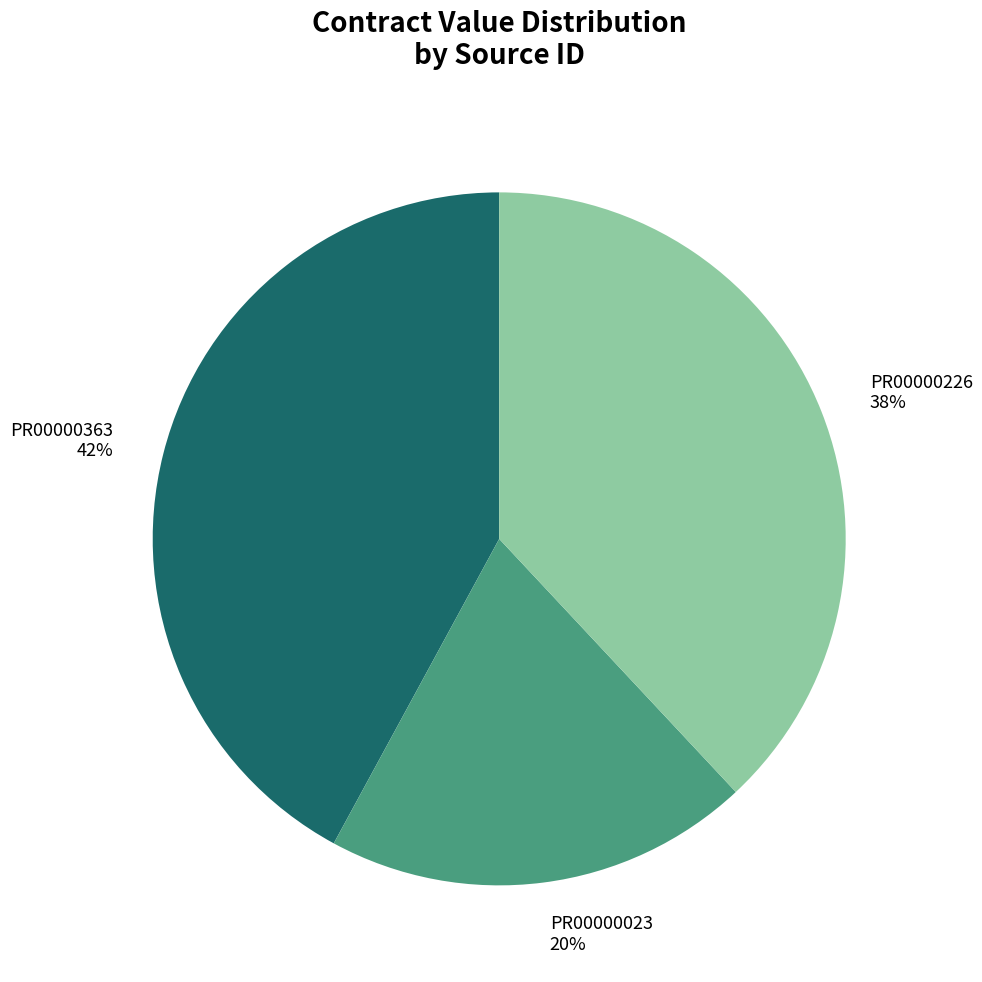

To the nearest percent, what is the difference between the largest and smallest slice percentages?

22%